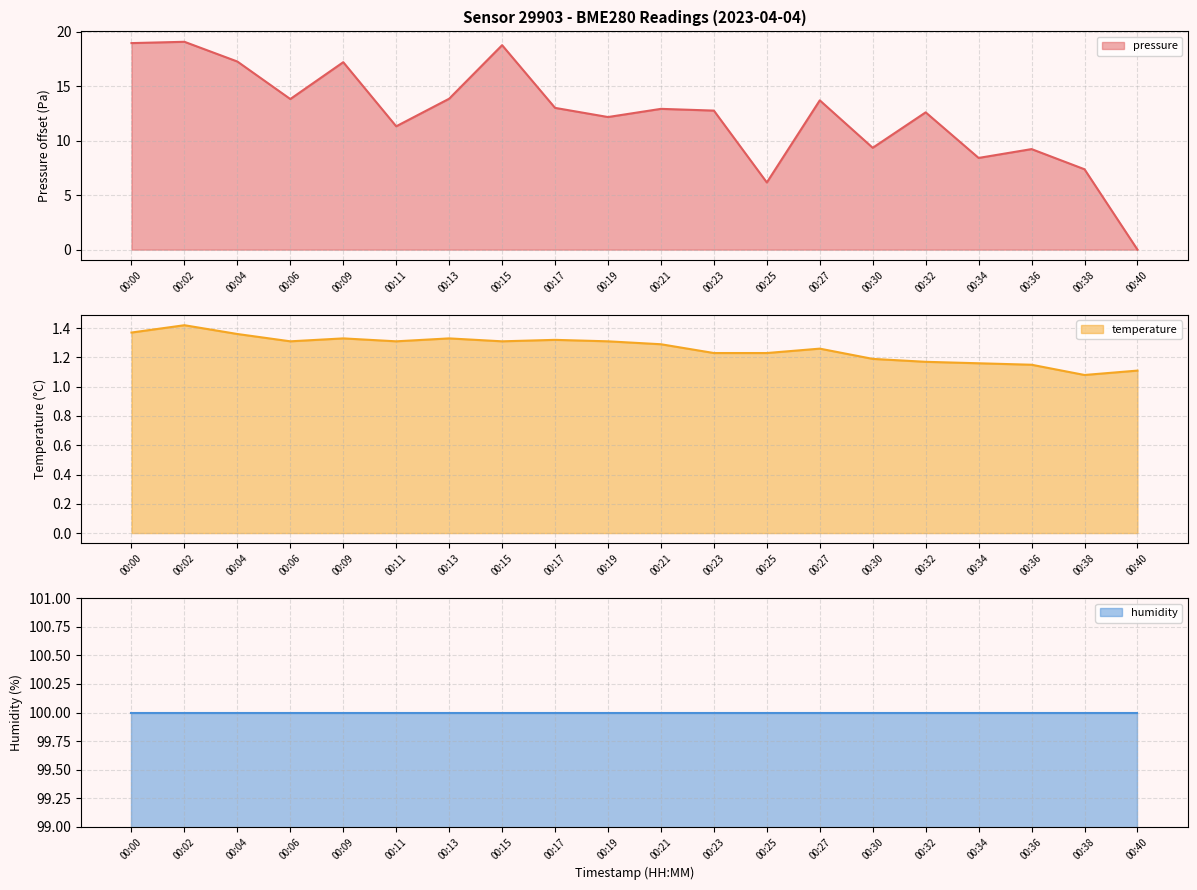

True or false: pressure has a value of 9.3 at 00:30.

True